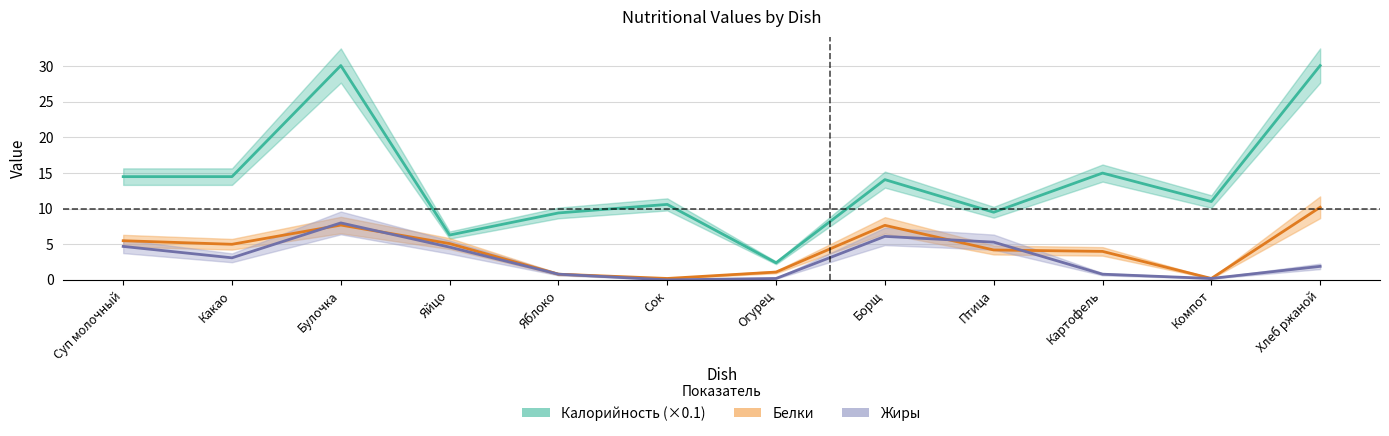

How many data points in Жиры are less than 3?

6